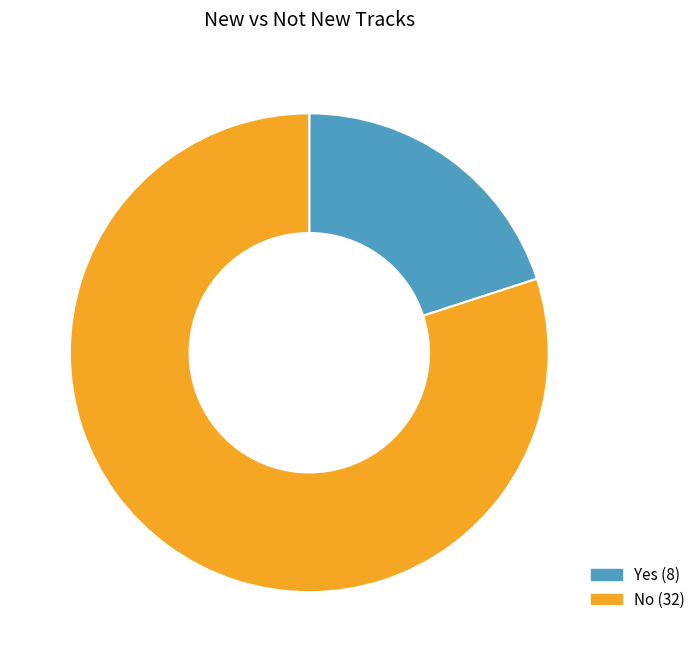

Combined, do No and Yes account for over 50%?

Yes